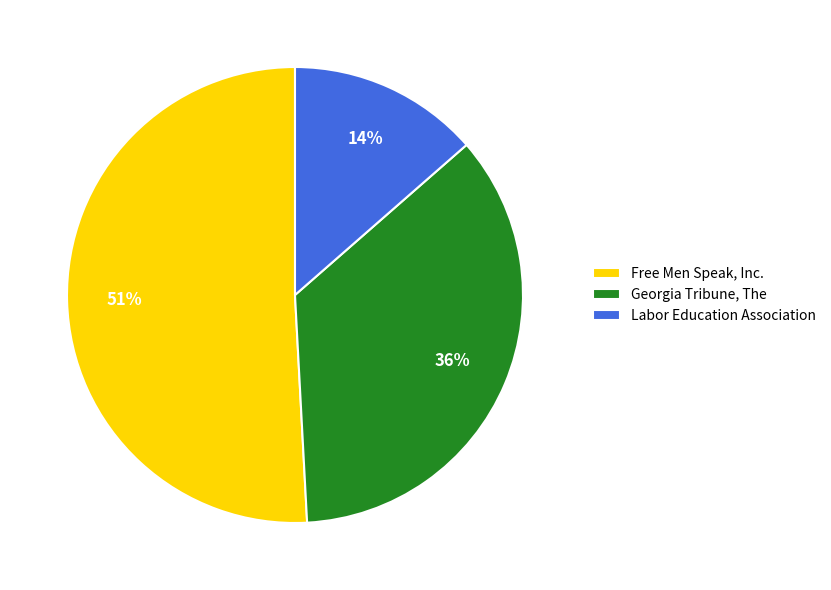

Which has a higher value, Georgia Tribune, The or Free Men Speak, Inc.?

Free Men Speak, Inc.